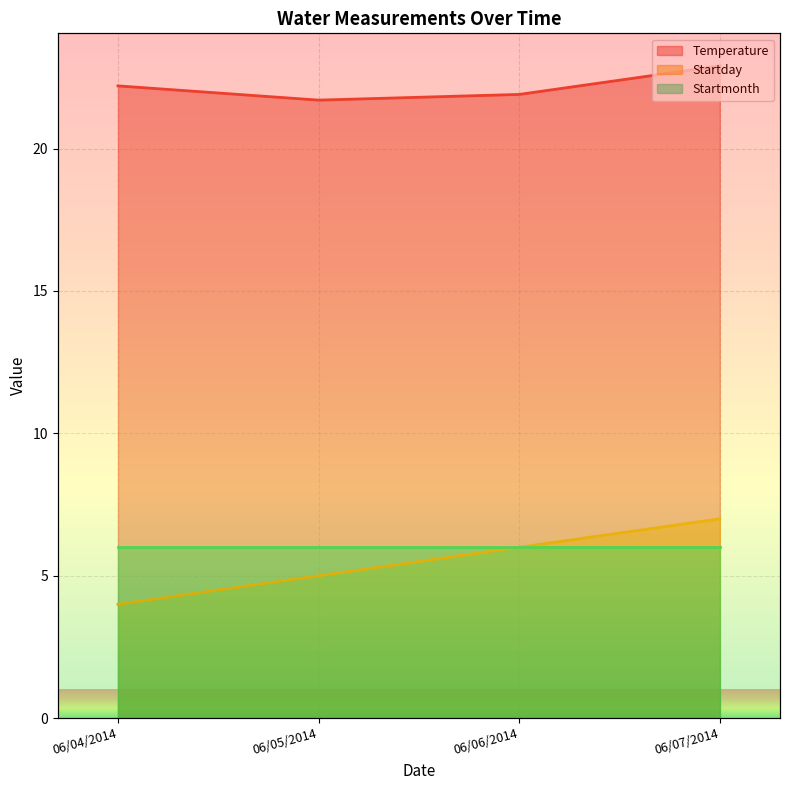

What is the difference between the maximum and minimum values in the Temperature series?

1.2